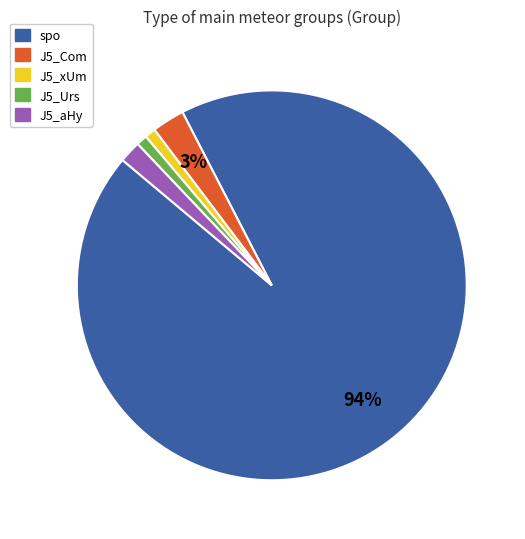

Combined, do J5_Urs and J5_Com account for over 50%?

No